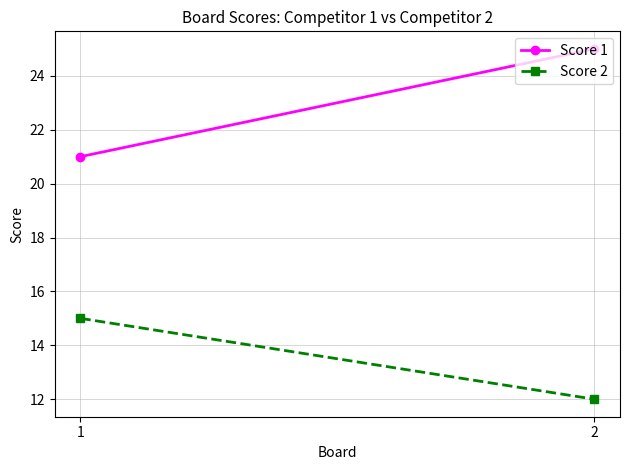

Which series changed the most between 1 and 2?

Score 1